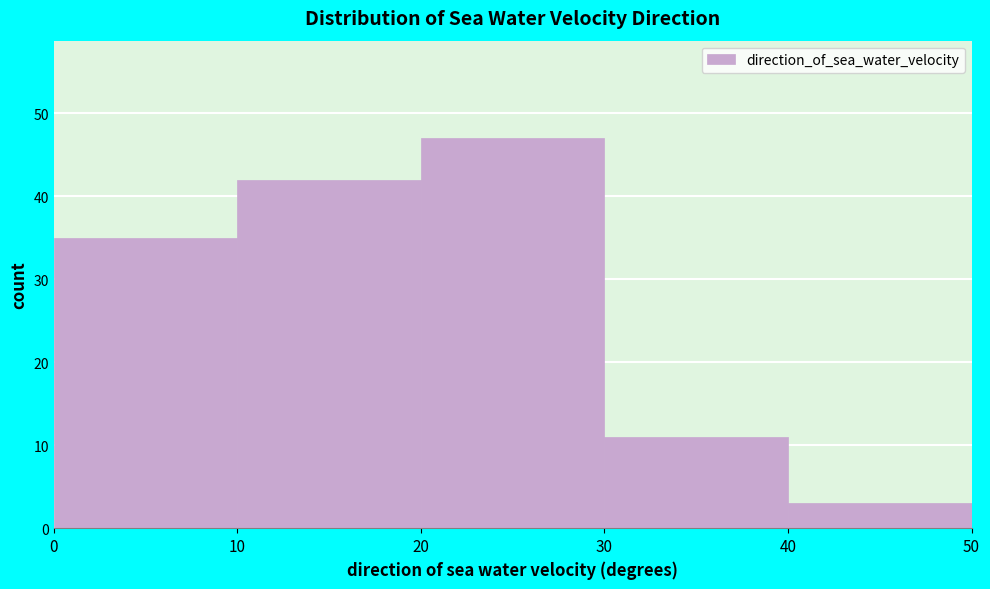

Reading left to right, list every bar in this chart as the range it spans on the x-axis followed by its height. The values are not printed on the chart, so give them approximately, as read against the axis.

0 to 10: 35
10 to 20: 42
20 to 30: 47
30 to 40: 11
40 to 50: 3